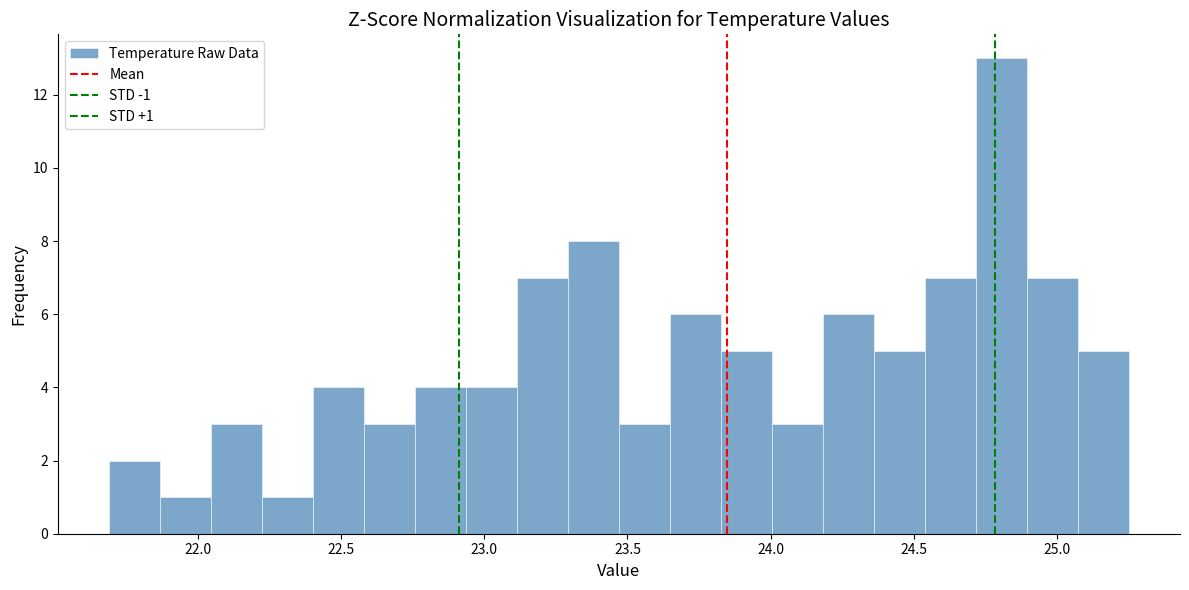

Read against the x-axis, roughly where is the centre of the tallest bar?

24.80